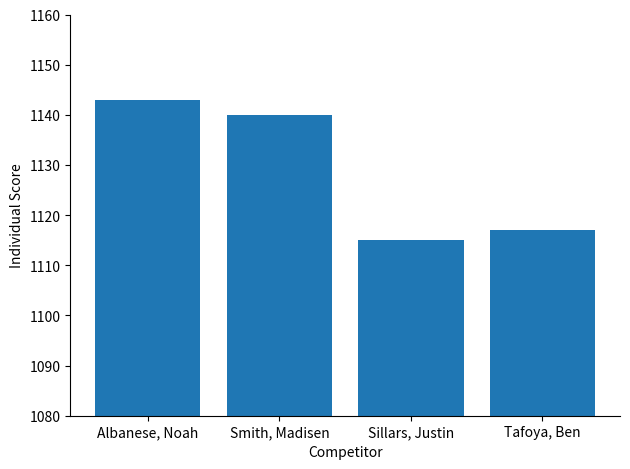

What is the change in value from Albanese, Noah to Smith, Madisen?

-3